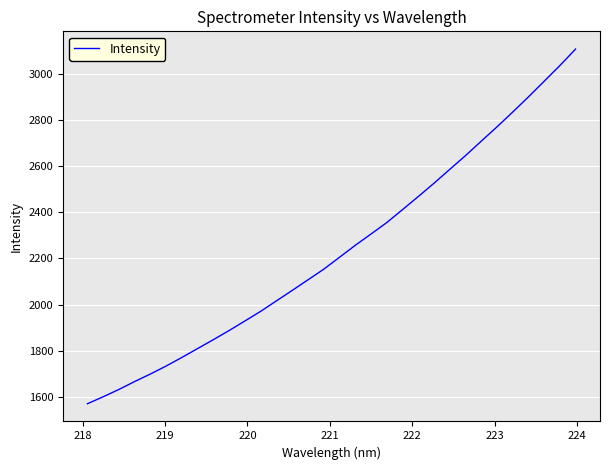

What is the greatest value displayed?

3108.2